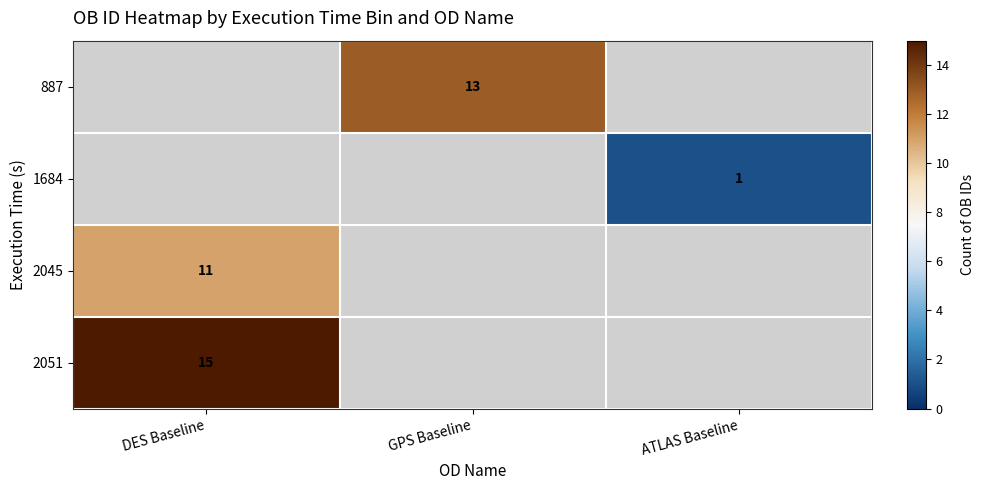

The 2045 series shows 16 at DES Baseline. True or false?

False